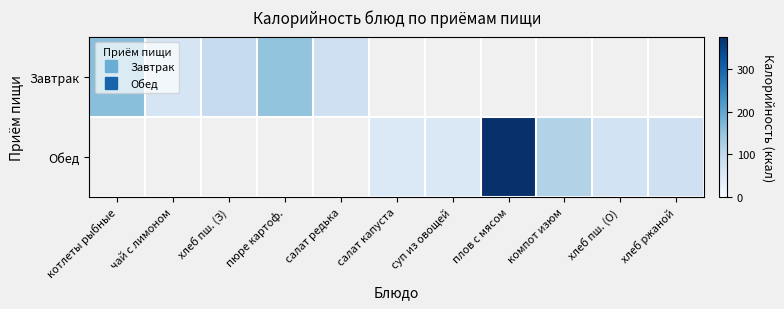

Between салат капуста and котлеты рыбные, which is larger?

котлеты рыбные